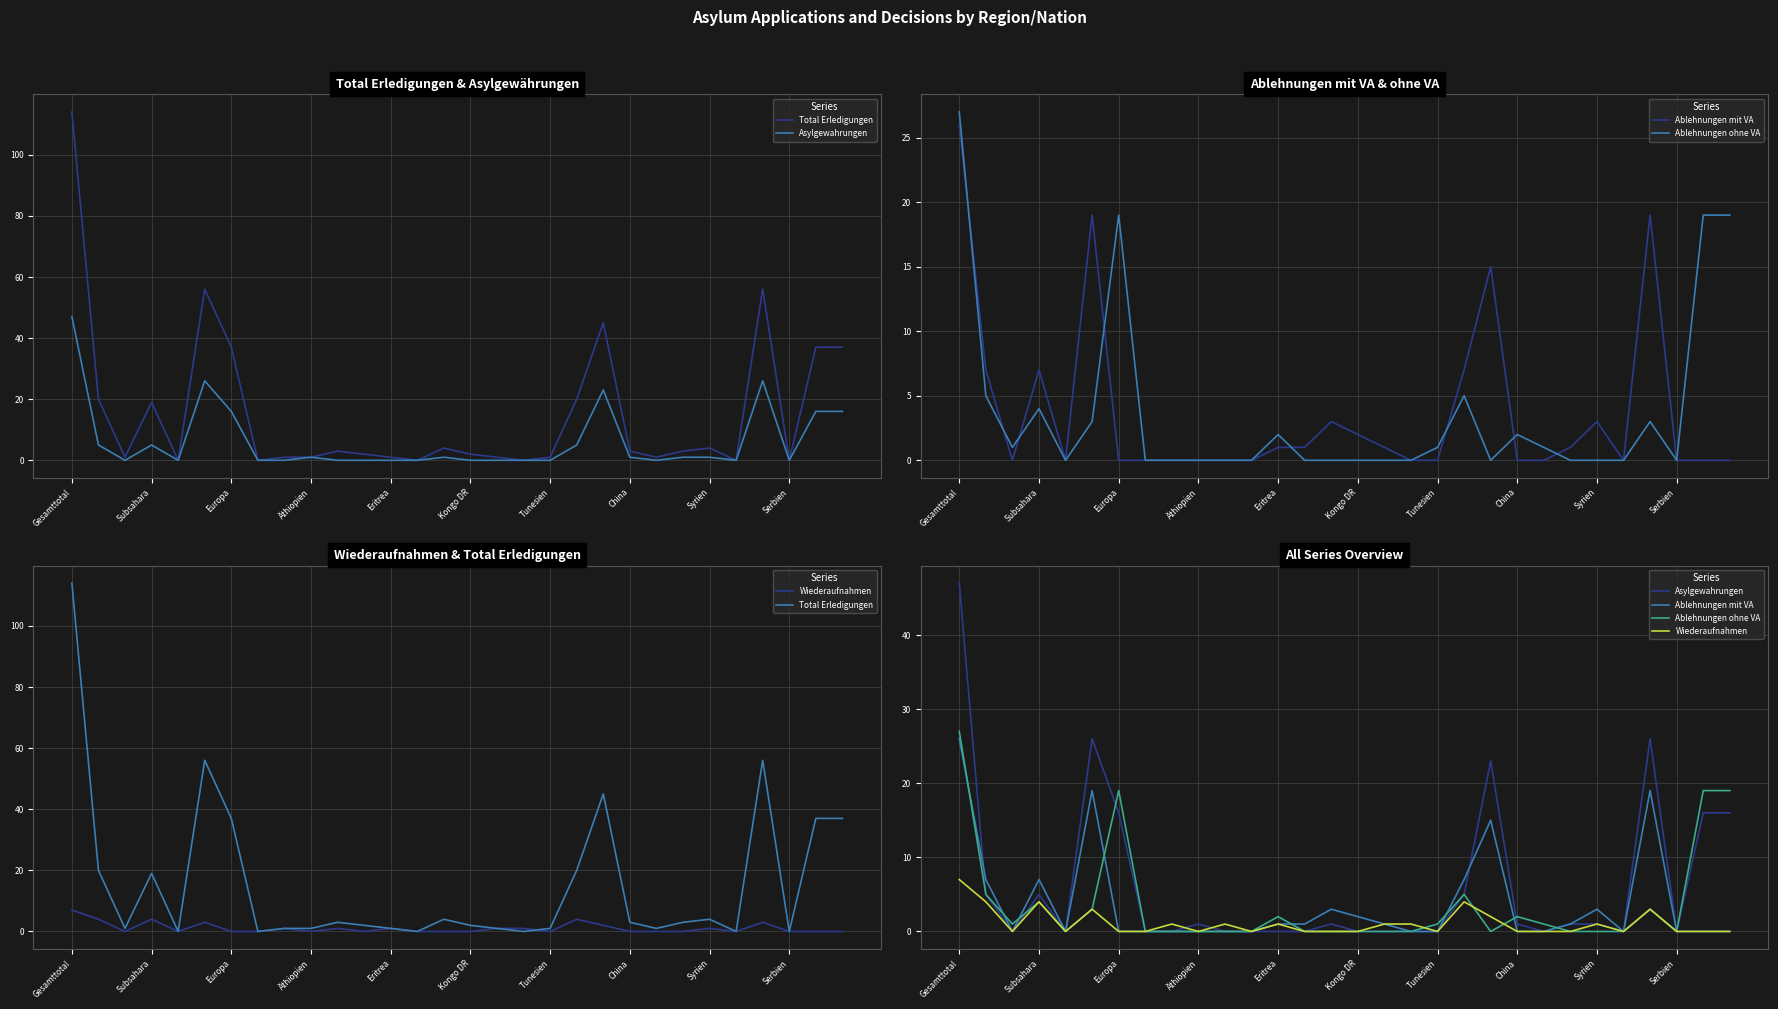

What are all the series names shown in the legend?

Total Erledigungen, Asylgewahrungen, Ablehnungen mit VA, Ablehnungen ohne VA, Wiederaufnahmen